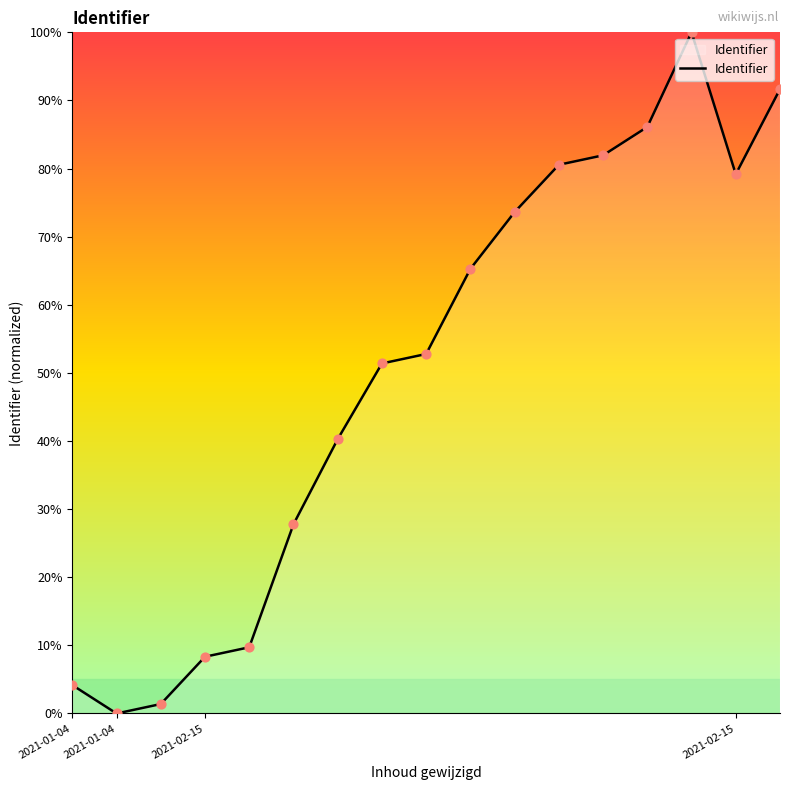

What is the maximum value shown in the chart?

100.0